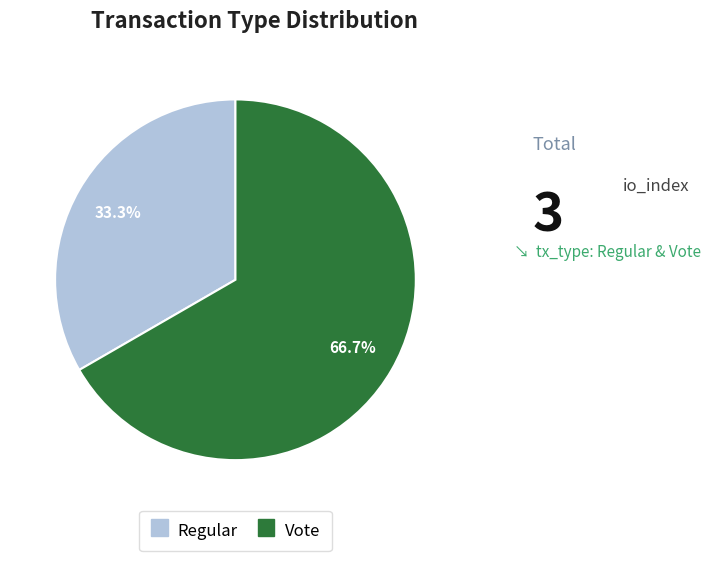

Approximately how many times larger is the value at Regular compared to Vote?

0.5